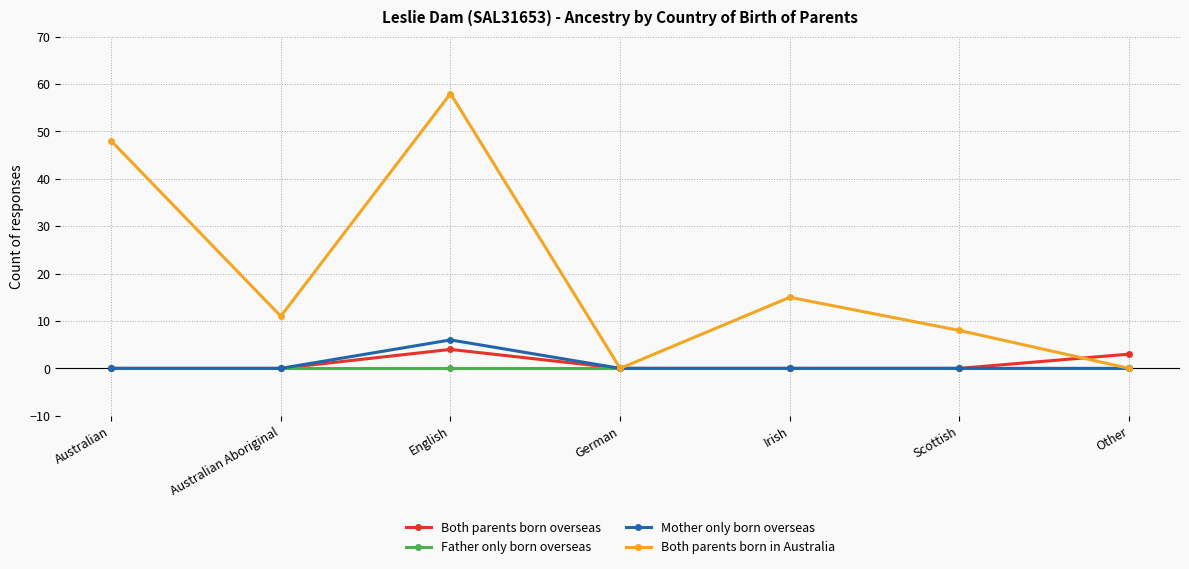

What is the total value across all series at Scottish?

8